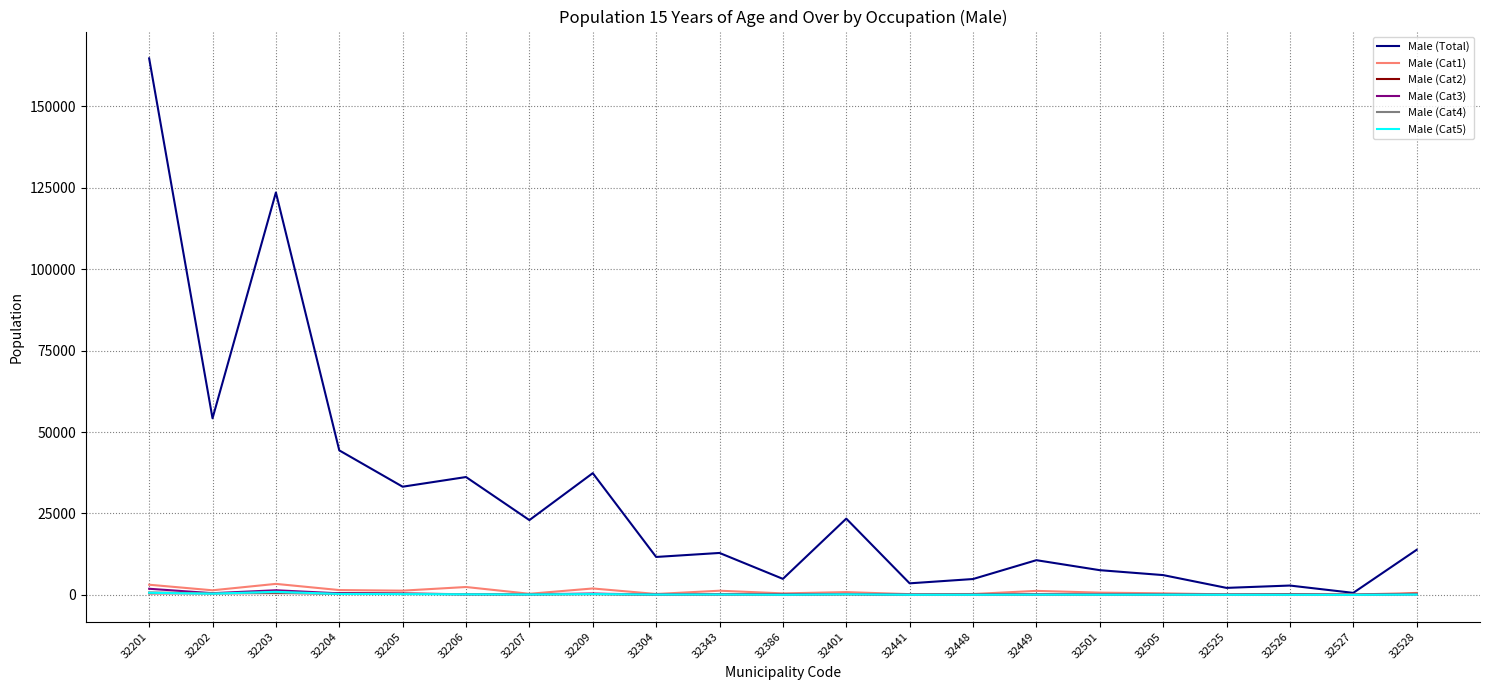

True or false: Male (Cat4) has a value of 40 at 32448.

True